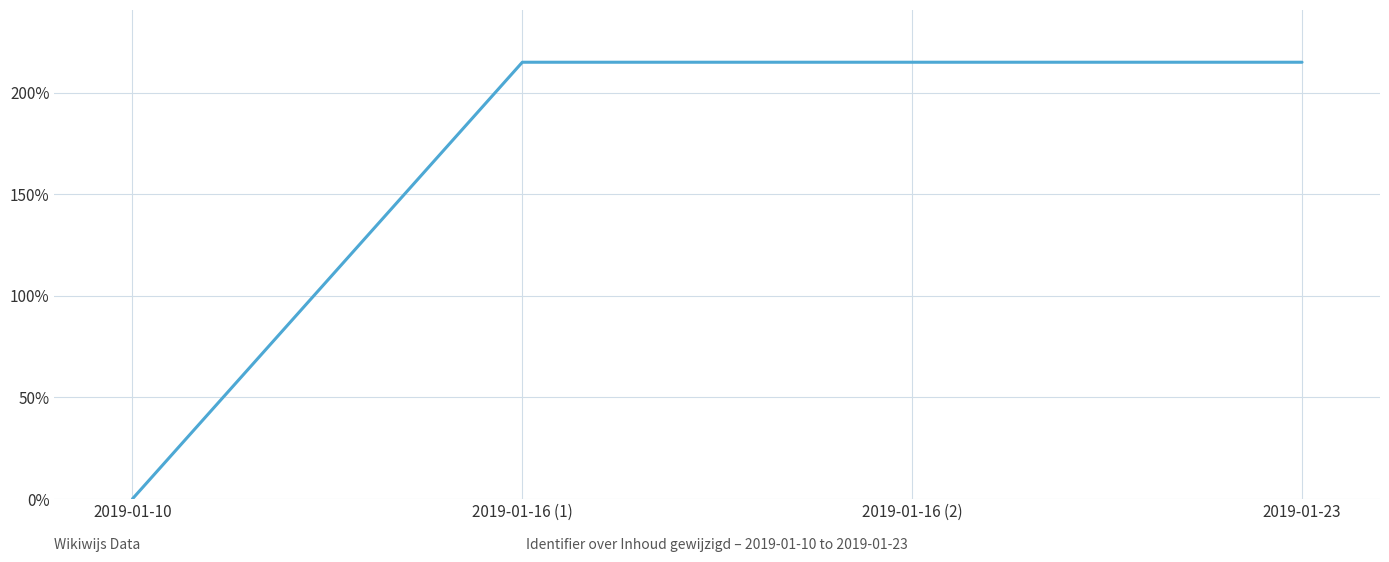

Is it true that the value at 2019-01-16 (2) is 215.0?

True